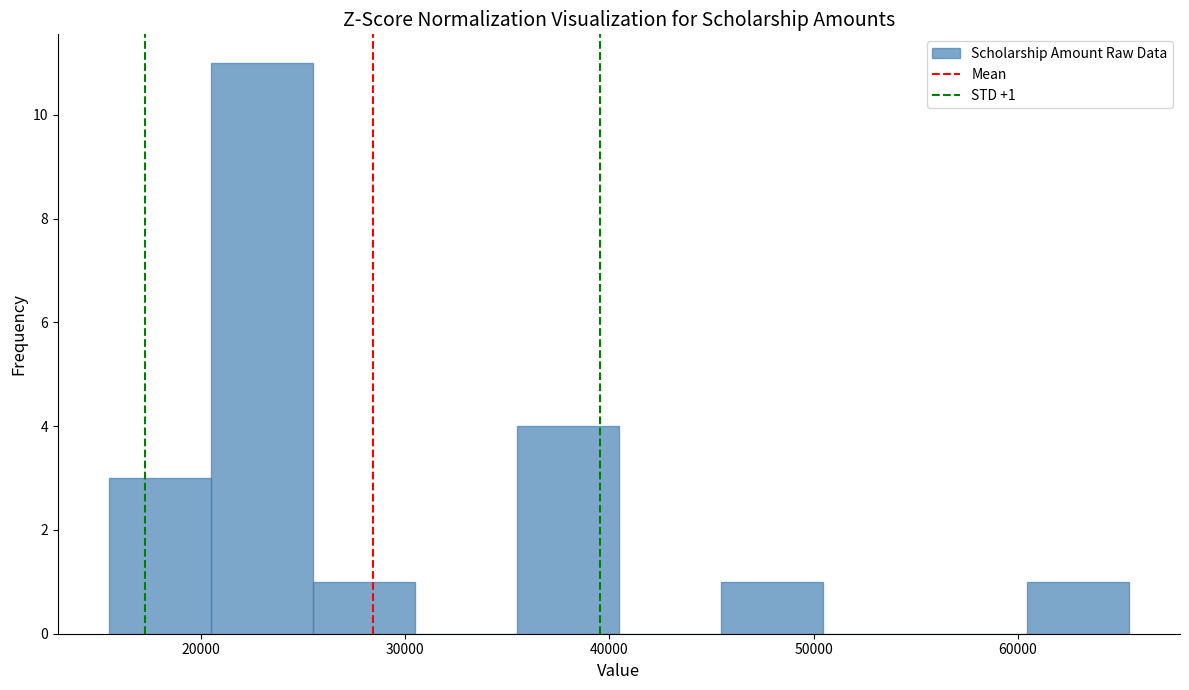

Over which range of the x-axis is the bar tallest?

20000 to 25000